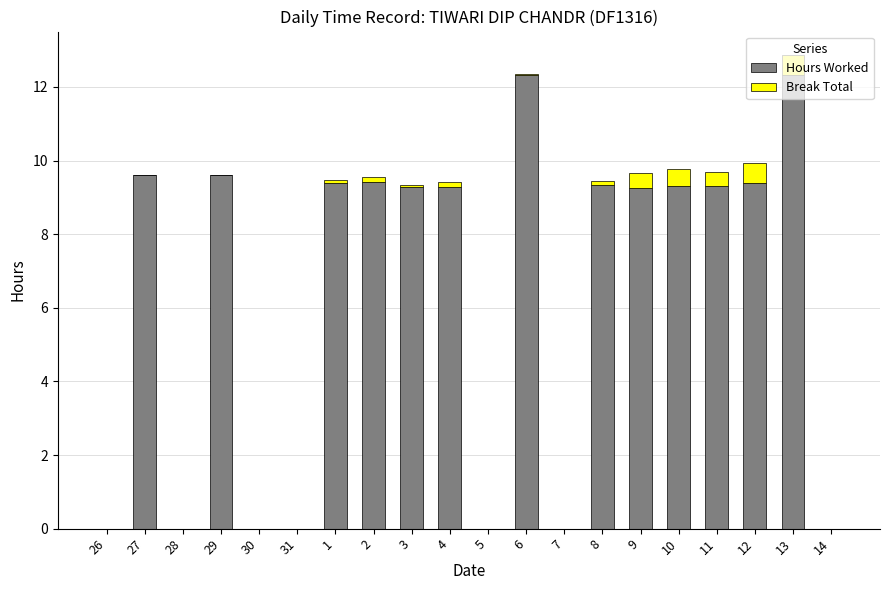

What are all the series names shown in the legend?

Hours Worked, Break Total